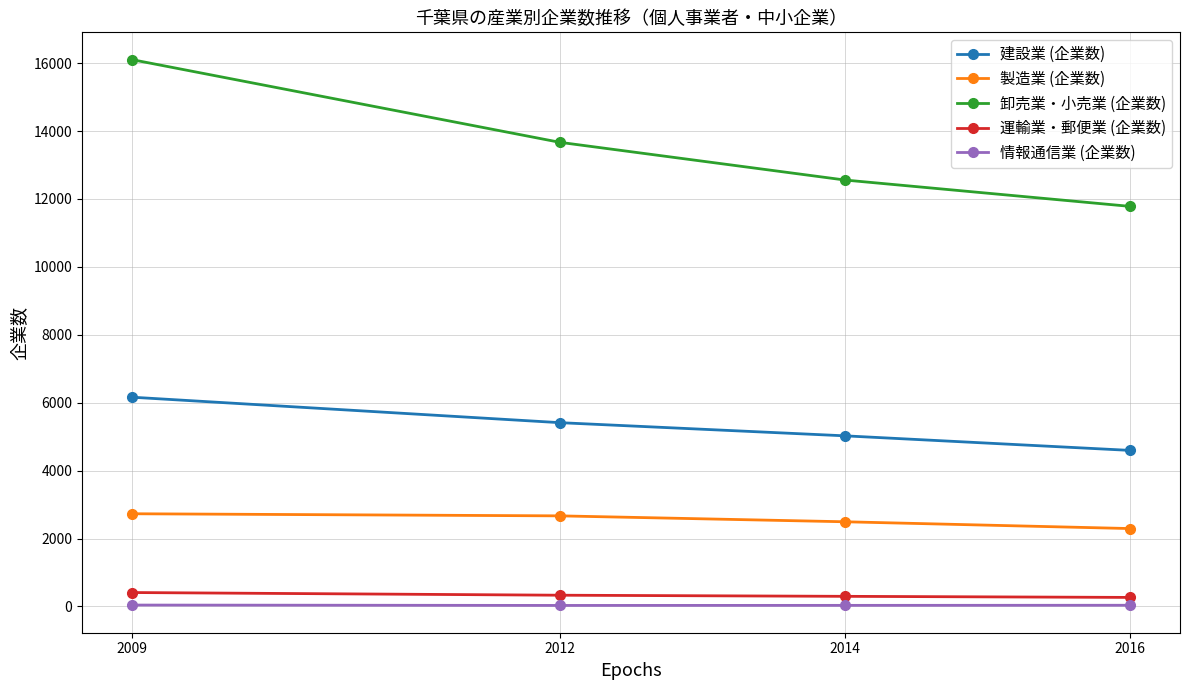

At which label does 建設業 (企業数) reach its minimum?

2016